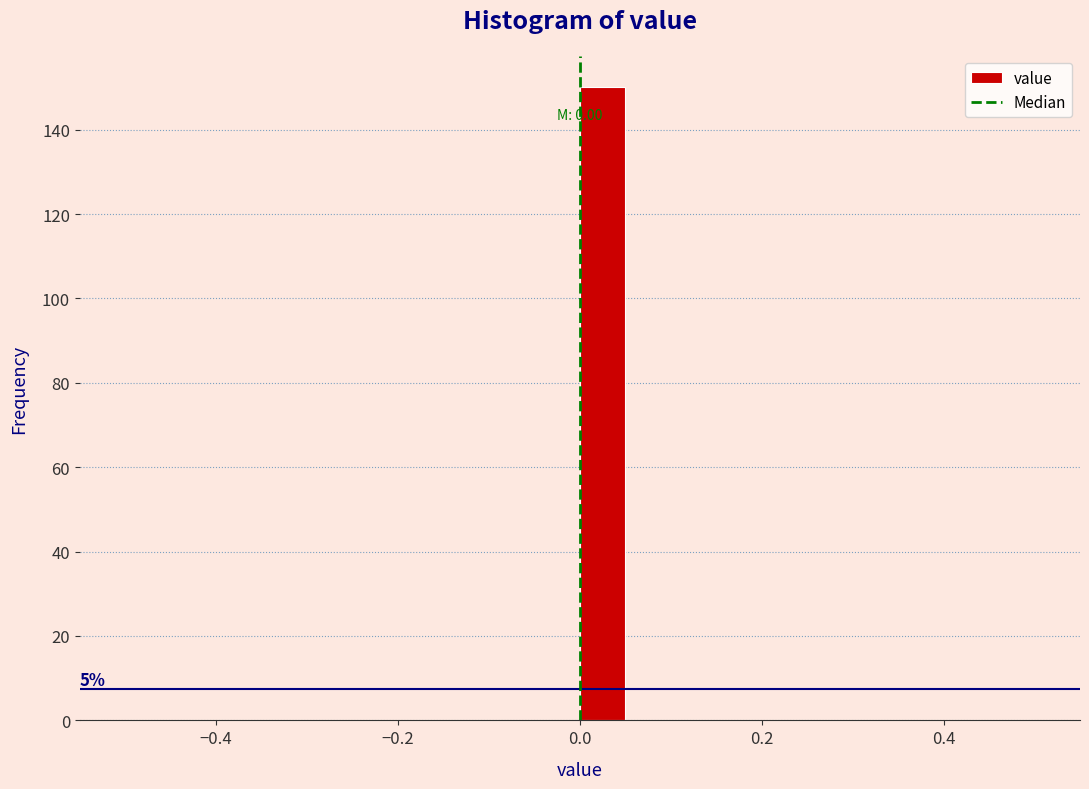

Around what value on the x-axis is the tallest bar? Give the approximate position of its centre, as read against the axis.

0.02